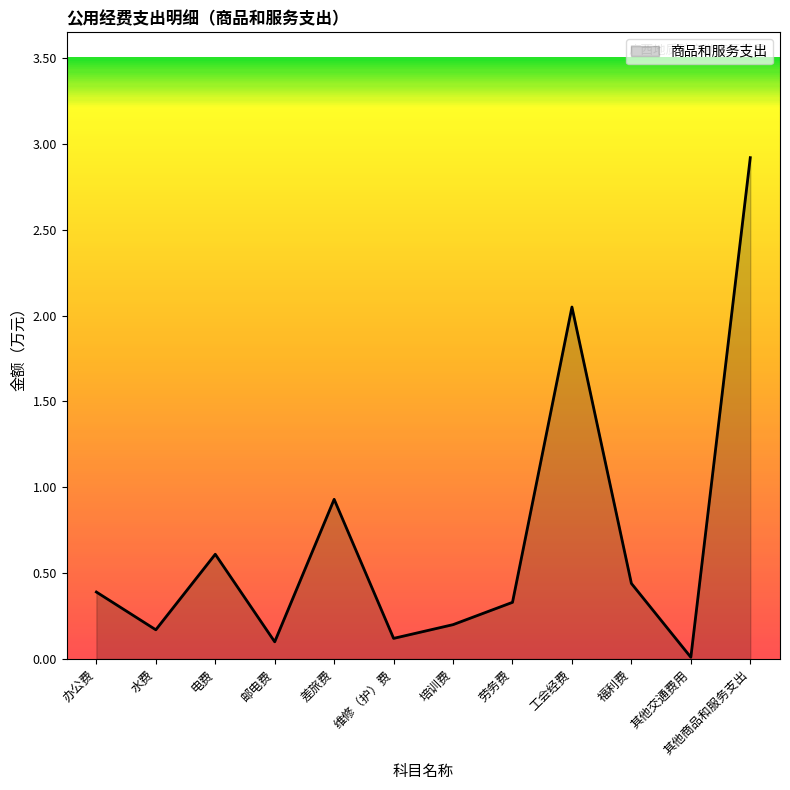

What is the approximate value at 水费?

0.2